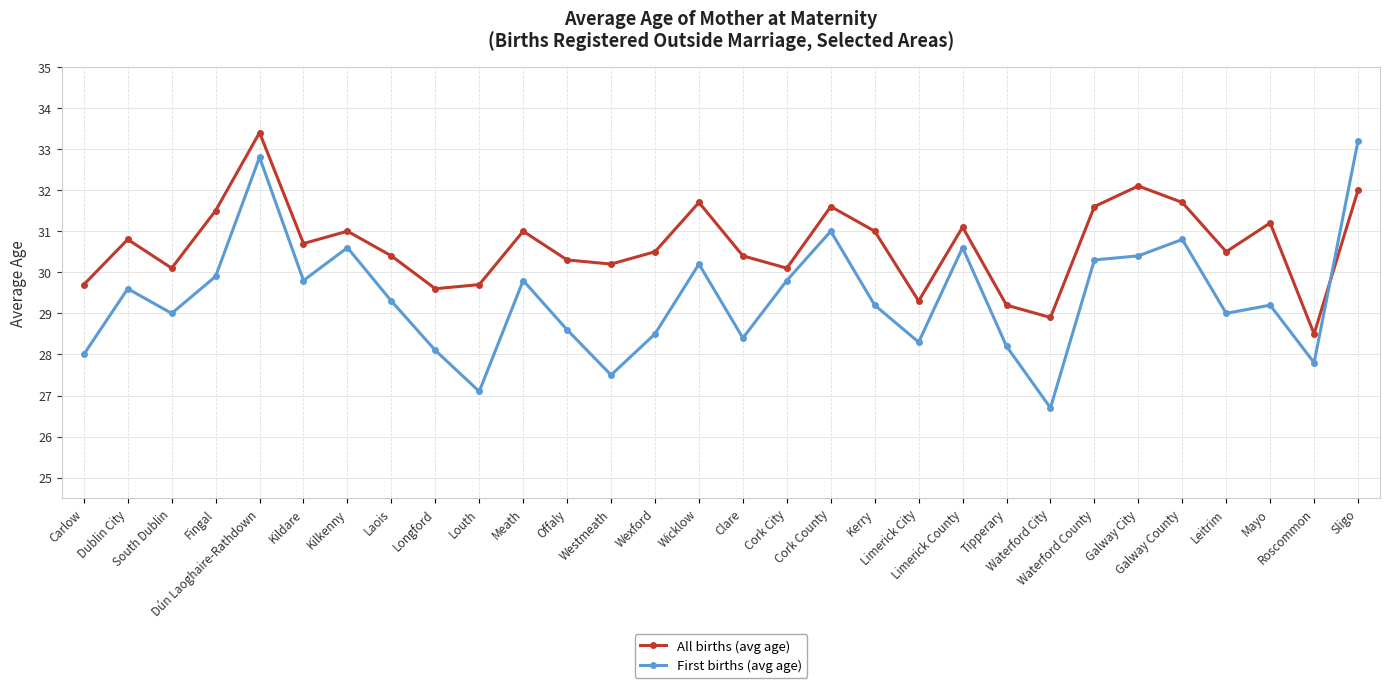

Reading left to right, list all the values displayed in this chart.

All births (avg age): 29.7	30.8	30.1	31.5	33.4	30.7	31.0	30.4	29.6	29.7	31.0	30.3	30.2	30.5	31.7	30.4	30.1	31.6	31.0	29.3	31.1	29.2	28.9	31.6	32.1	31.7	30.5	31.2	28.5	32.0
First births (avg age): 28.0	29.6	29.0	29.9	32.8	29.8	30.6	29.3	28.1	27.1	29.8	28.6	27.5	28.5	30.2	28.4	29.8	31.0	29.2	28.3	30.6	28.2	26.7	30.3	30.4	30.8	29.0	29.2	27.8	33.2